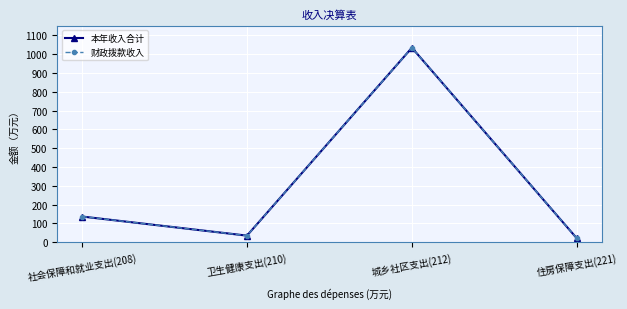

At which category does 本年收入合计 reach its first local valley?

卫生健康支出(210)